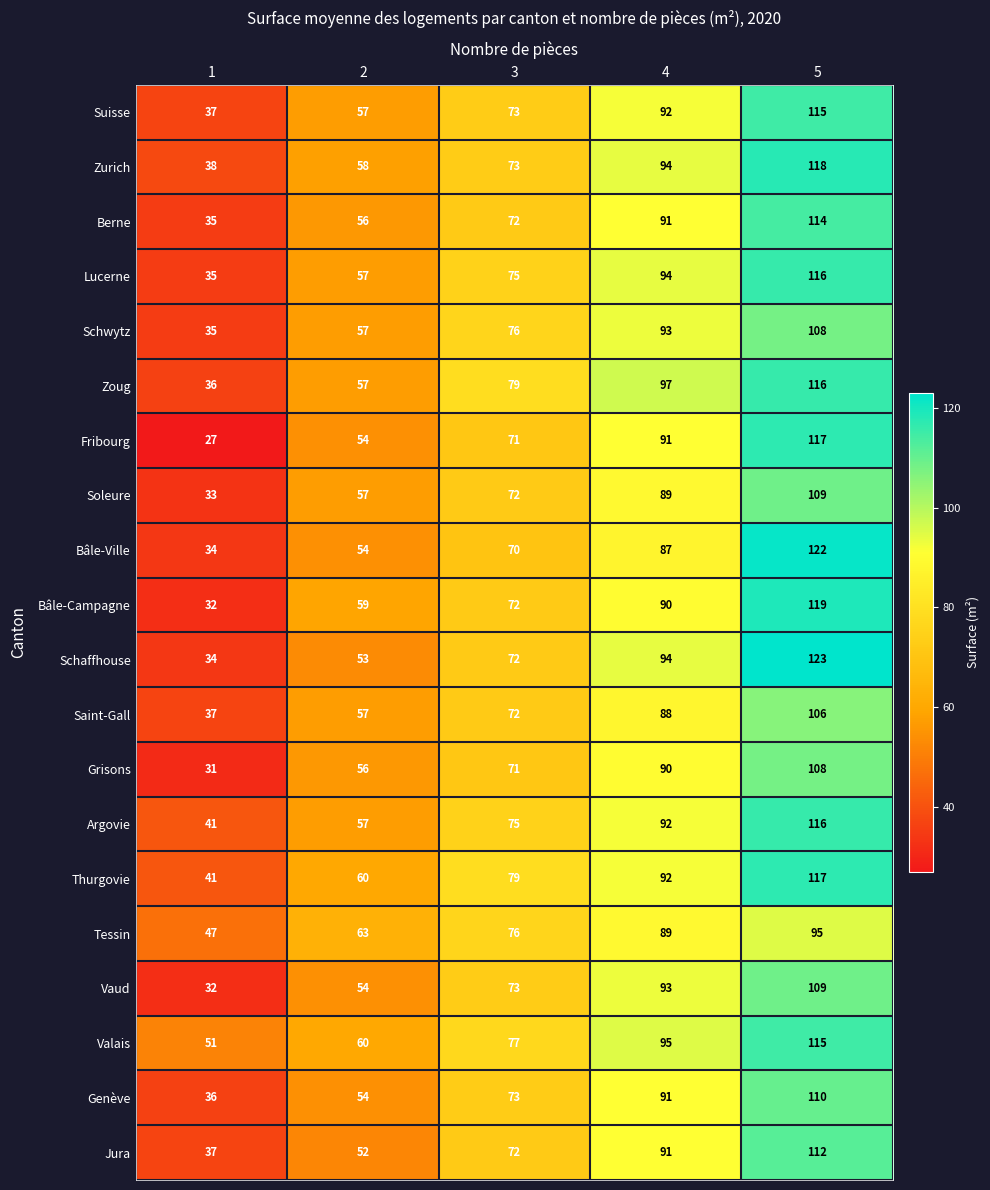

What is the difference between the second highest and minimum values in the Thurgovie series?

51